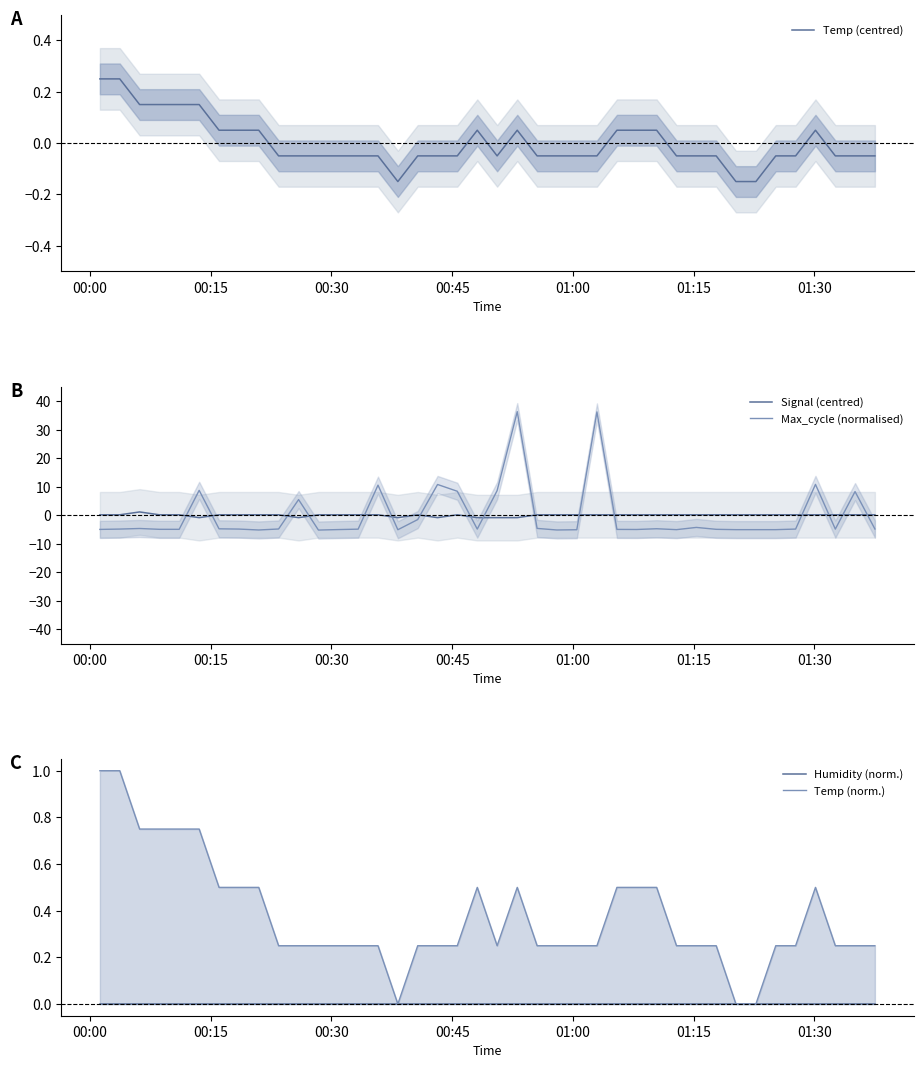

Reading left to right, extract all data points from this chart.

Temp (centred): 0.2	0.2	0.2	0.2	0.2	0.2	0.1	0.1	0.1	-0.1	-0.1	-0.1	-0.1	-0.1	-0.1	-0.2	-0.1	-0.1	-0.1	0.1	-0.1	0.1	-0.1	-0.1	-0.1	-0.1	0.1	0.1	0.1	-0.1	-0.1	-0.1	-0.2	-0.2	-0.1	-0.1	0.1	-0.1	-0.1	-0.1
Signal (centred): 0.2	0.2	1.2	0.2	0.2	-0.8	0.2	0.2	0.2	0.2	-0.8	0.2	0.2	0.2	0.2	-0.8	0.2	-0.8	0.2	-0.8	-0.8	-0.8	0.2	0.2	0.2	0.2	0.2	0.2	0.2	0.2	0.2	0.2	0.2	0.2	0.2	0.2	0.2	0.2	0.2	0.2
Max_cycle (normalised): -5.0	-4.9	-4.7	-4.9	-4.9	8.7	-4.8	-4.9	-5.2	-4.8	5.5	-5.2	-5.0	-4.9	10.5	-5.1	-1.5	10.8	8.4	-4.9	8.6	36.3	-4.6	-5.2	-5.1	36.2	-5.0	-5.0	-4.7	-5.1	-4.3	-4.9	-5.1	-5.1	-5.1	-4.9	10.8	-4.9	8.3	-4.8
Humidity (norm.): 0.0	0.0	0.0	0.0	0.0	0.0	0.0	0.0	0.0	0.0	0.0	0.0	0.0	0.0	0.0	0.0	0.0	0.0	0.0	0.0	0.0	0.0	0.0	0.0	0.0	0.0	0.0	0.0	0.0	0.0	0.0	0.0	0.0	0.0	0.0	0.0	0.0	0.0	0.0	0.0
Temp (norm.): 1.0	1.0	0.8	0.8	0.8	0.8	0.5	0.5	0.5	0.2	0.2	0.2	0.2	0.2	0.2	0.0	0.2	0.2	0.2	0.5	0.2	0.5	0.2	0.2	0.2	0.2	0.5	0.5	0.5	0.2	0.2	0.2	0.0	0.0	0.2	0.2	0.5	0.2	0.2	0.2